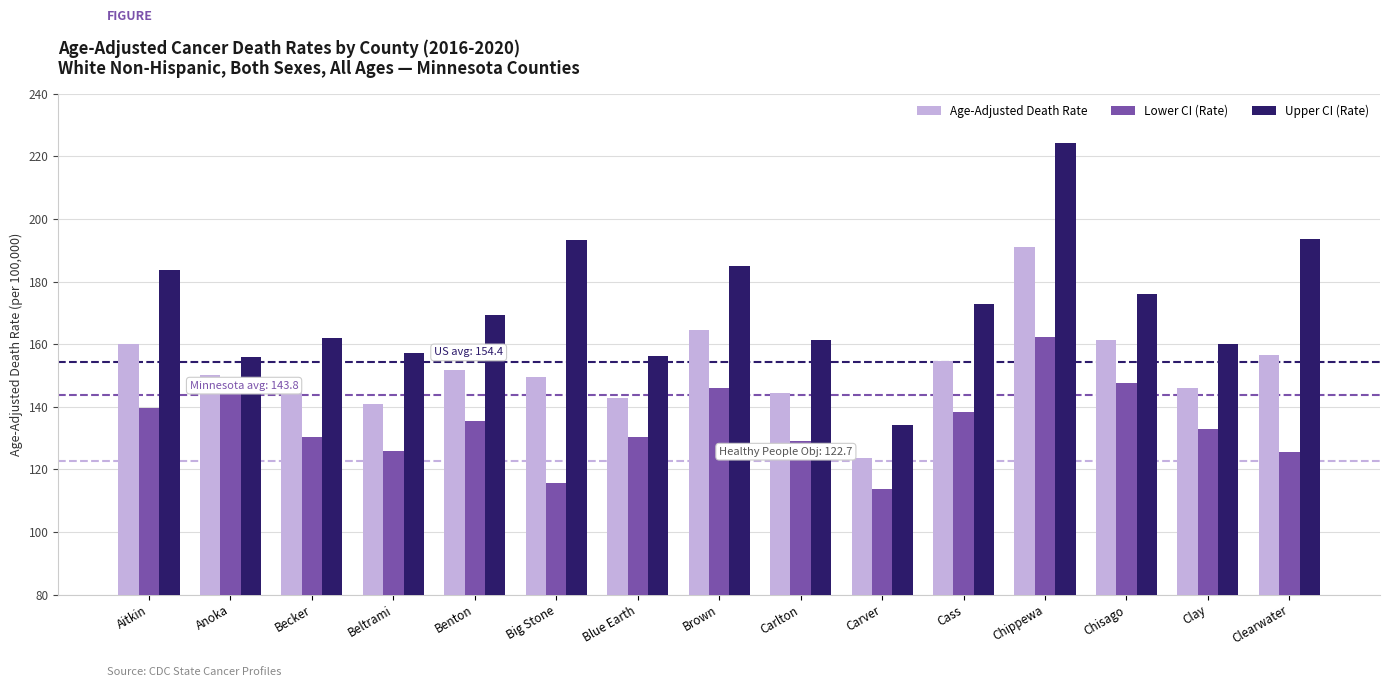

At how many categories does at least one series exceed 172?

7